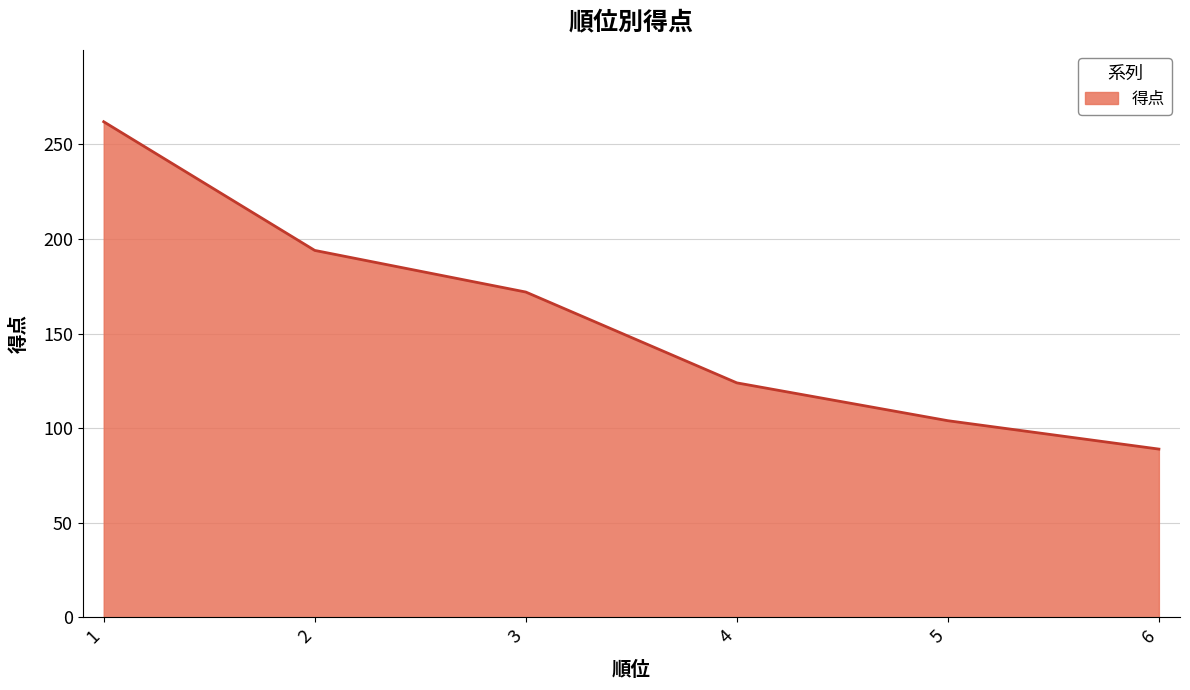

How many lines are shown in the chart?

1